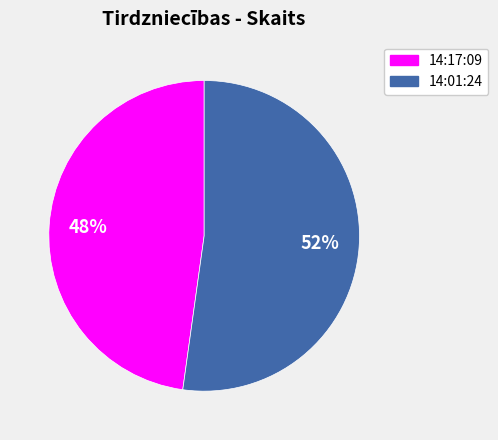

What is the smallest slice in the pie chart?

14:17:09